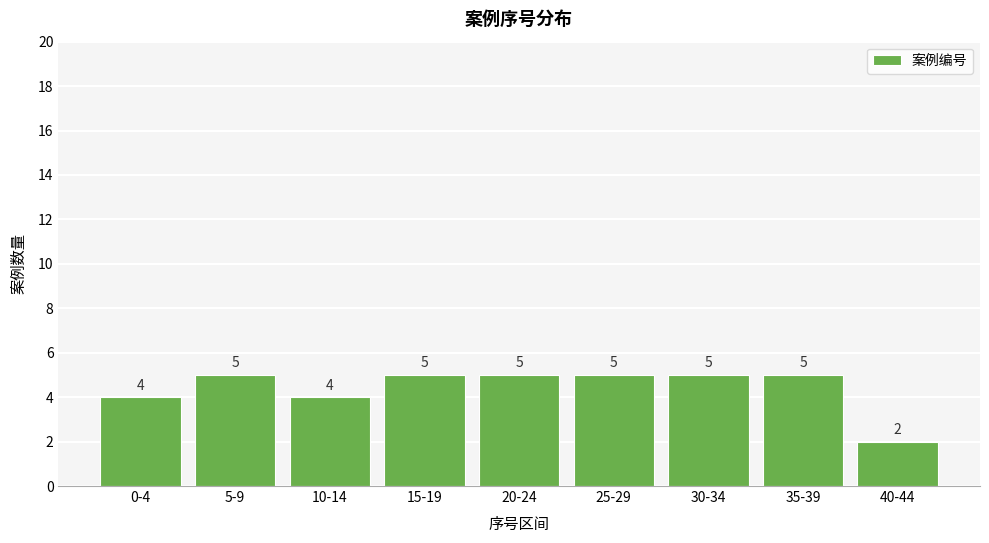

Reading left to right, what are all the values shown in this chart?

4	5	4	5	5	5	5	5	2